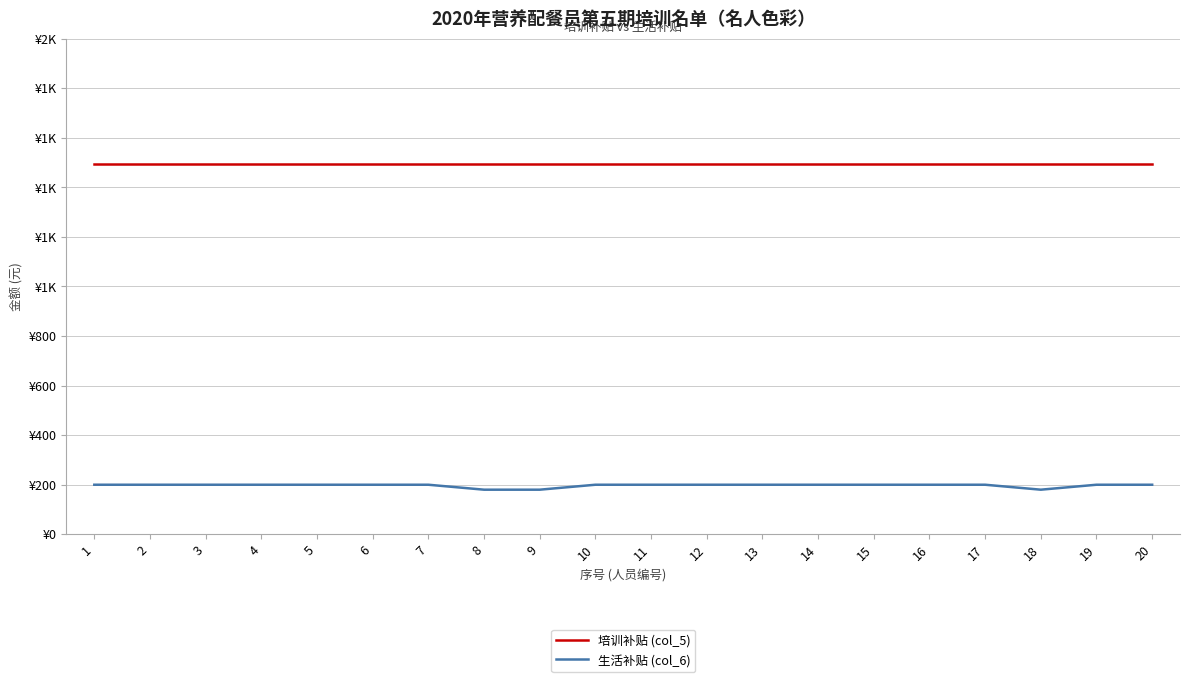

What are all the series names shown in the legend?

培训补贴 (col_5), 生活补贴 (col_6)